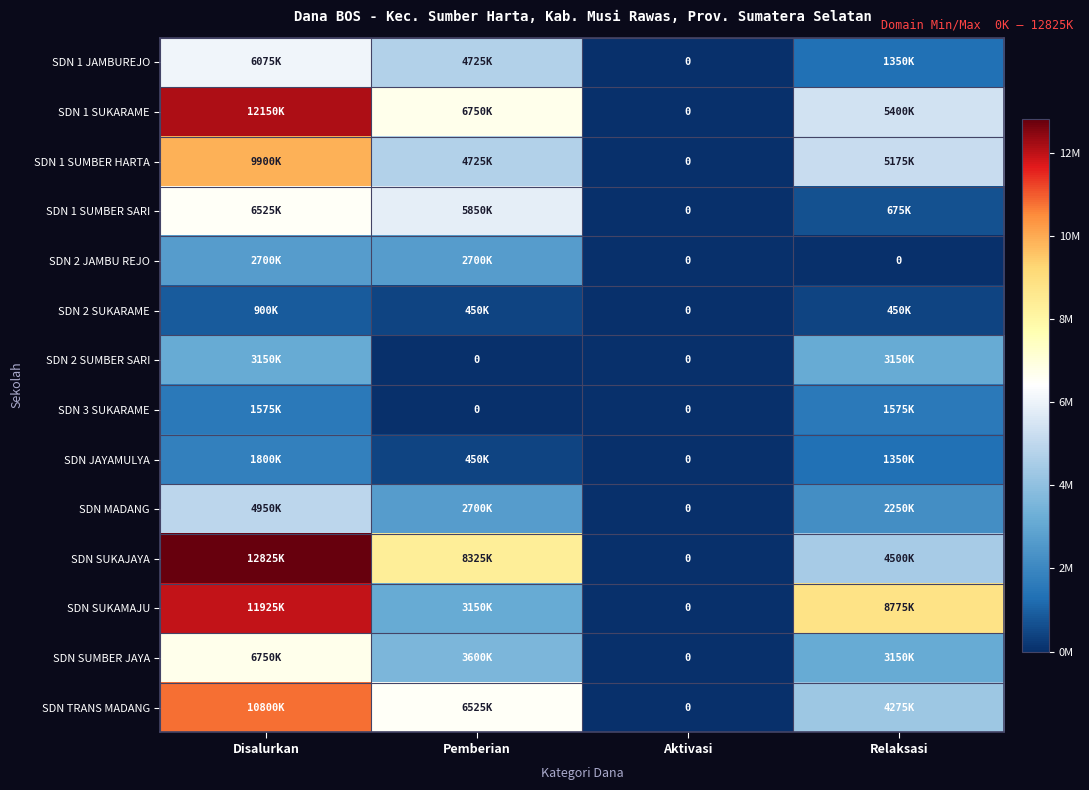

What is the sum of the SDN SUKAMAJU values at Relaksasi and Pemberian?

11925000